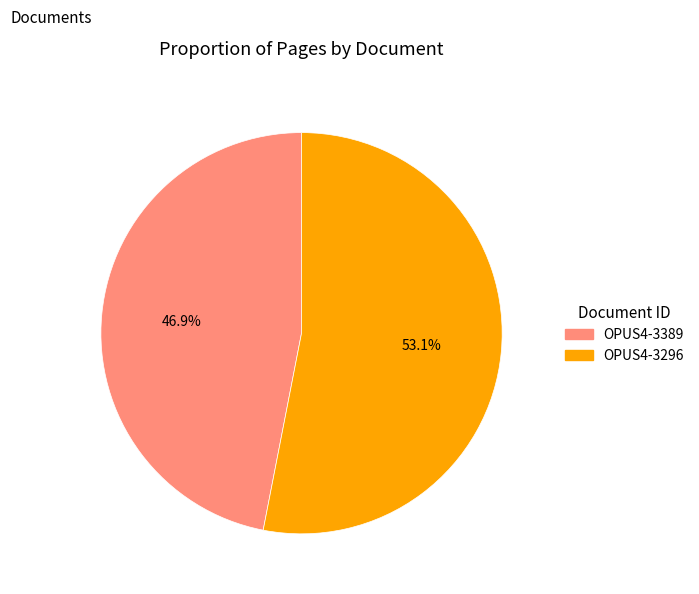

Do OPUS4-3389 and OPUS4-3296 together represent more than half of the pie?

Yes